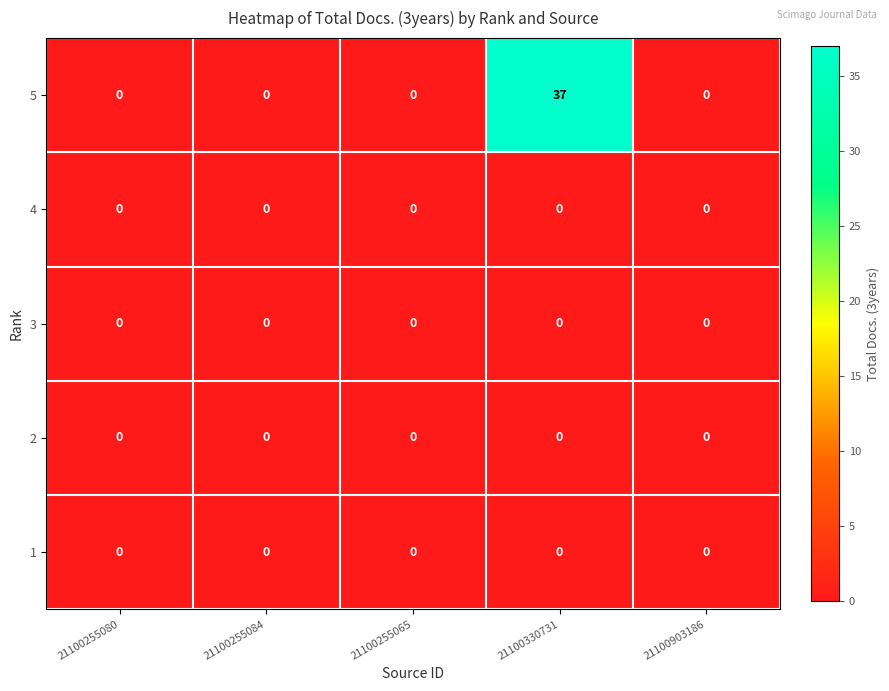

At which category is the sum across all series the highest?

21100330731